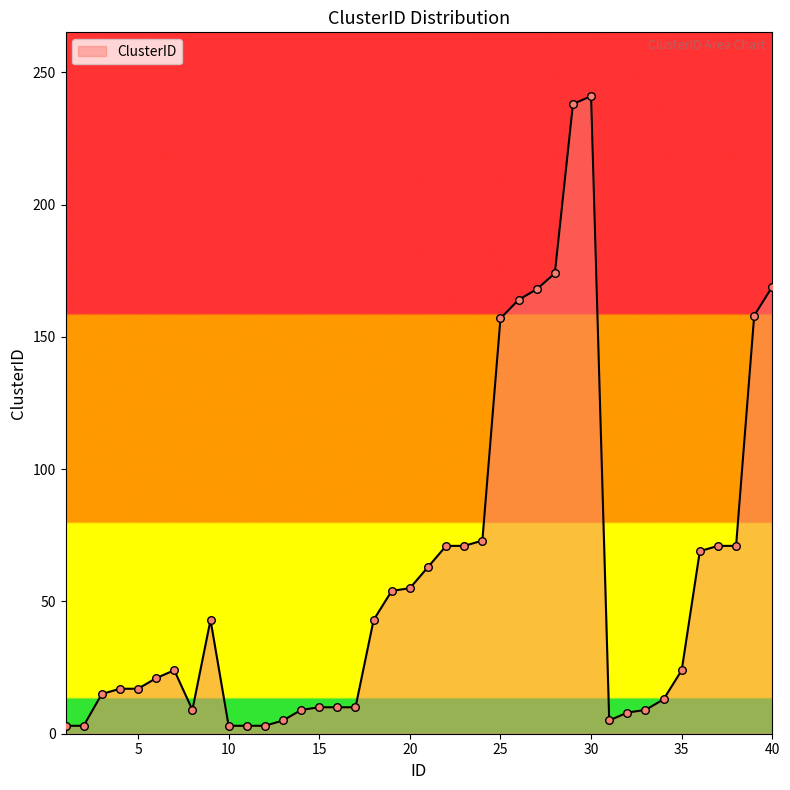

What is the difference between the maximum and minimum values?

238